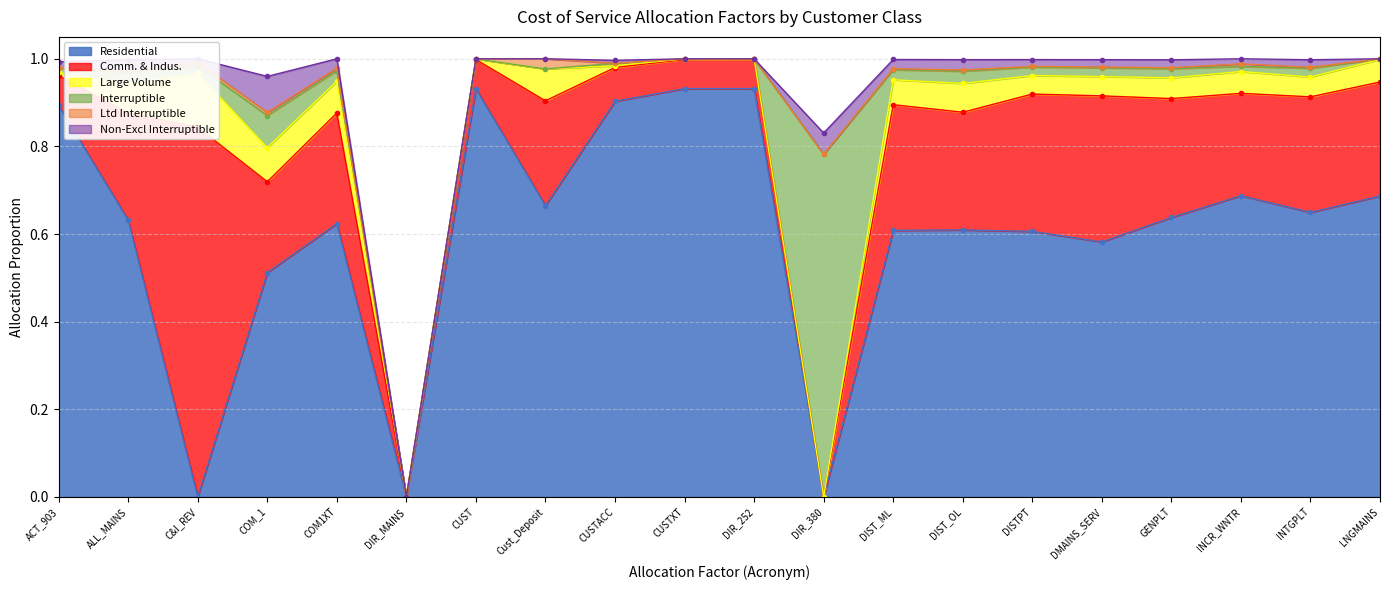

After their last crossing, which series has the higher values: Non-Excl Interruptible or Residential?

Residential